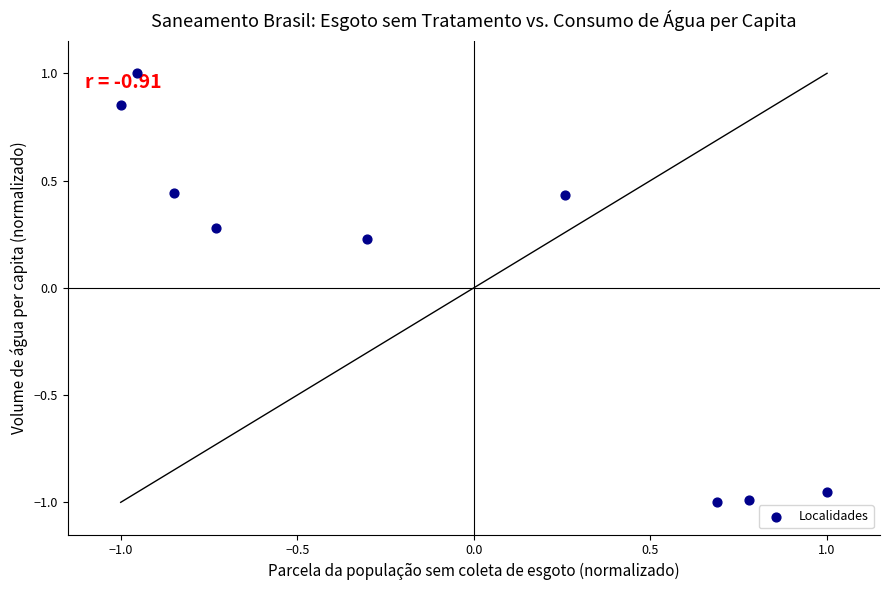

What is the range of X values (max minus min)?

2.0